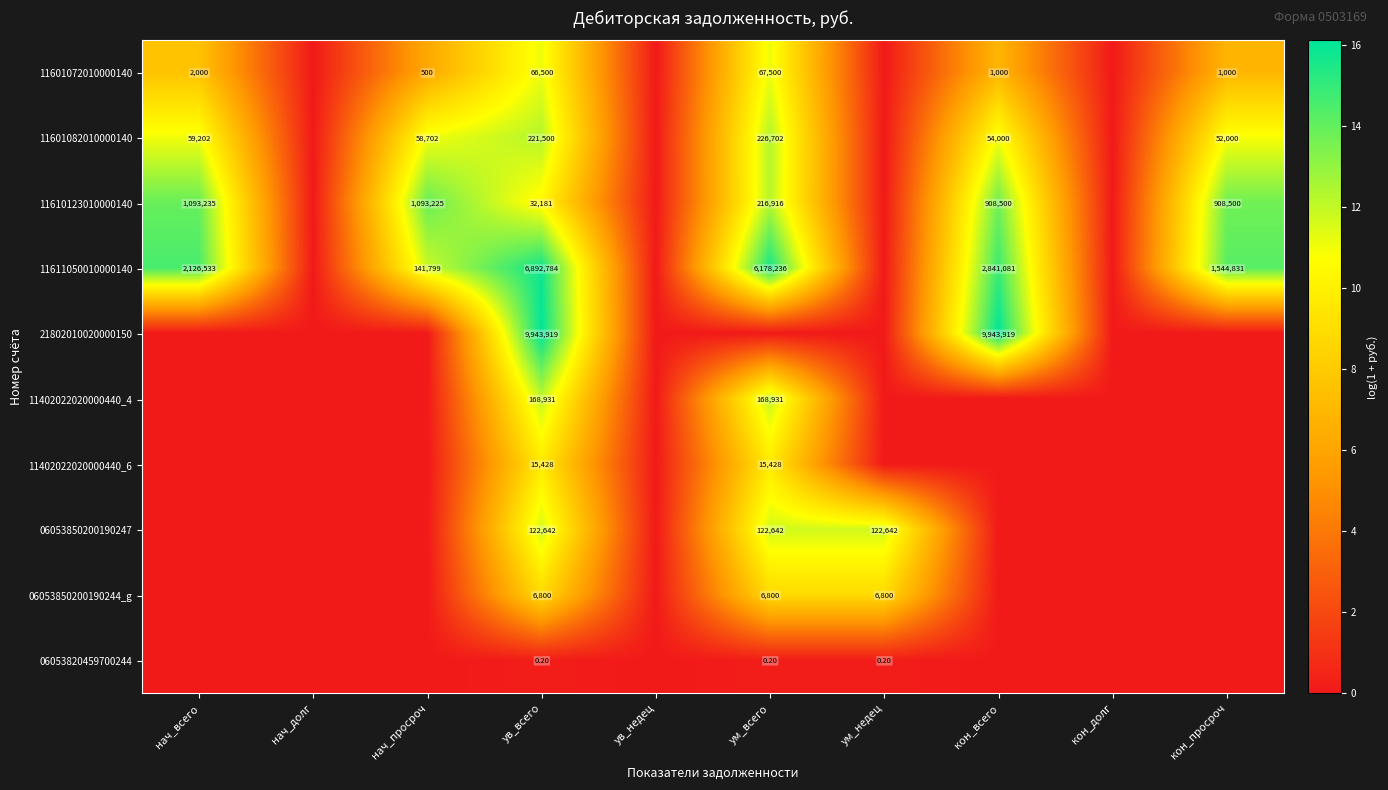

What is the sum of the 11610123010000140 values at кон_просроч and ум_всего?

1125416.0